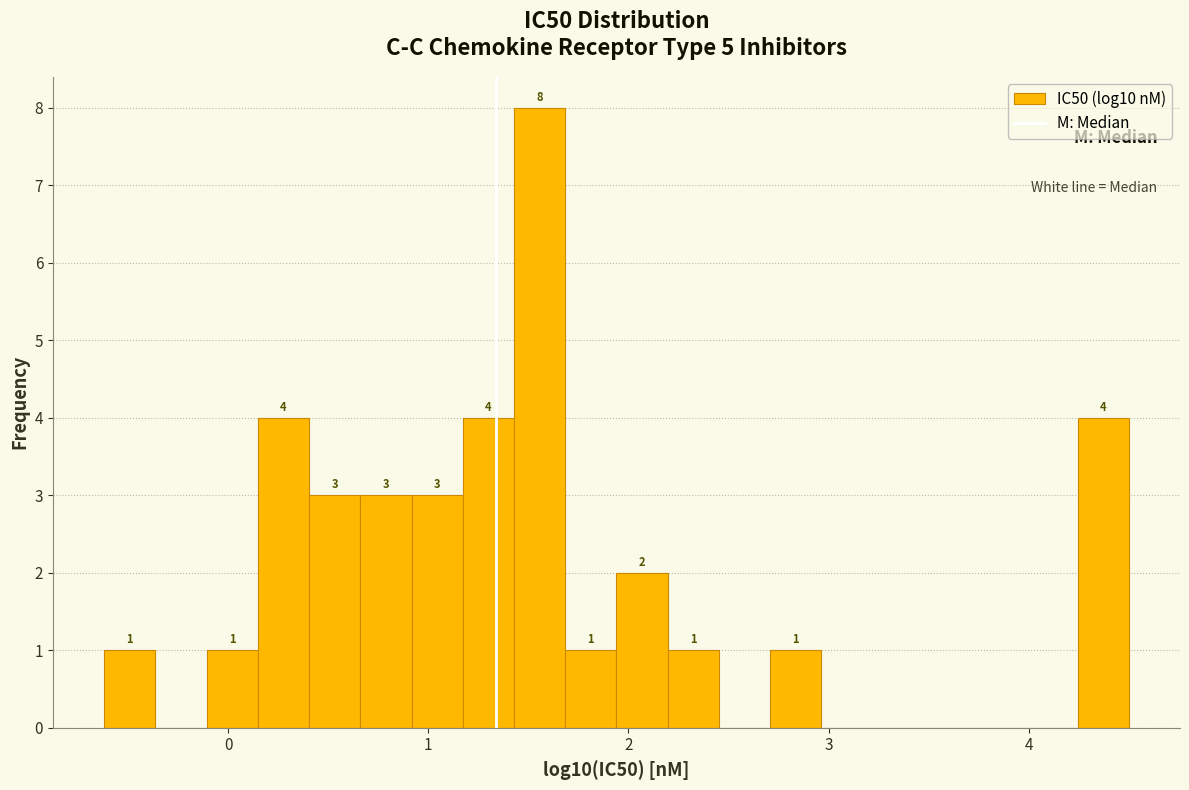

Around what value on the x-axis is the tallest bar? Give the approximate position of its centre, as read against the axis.

1.6